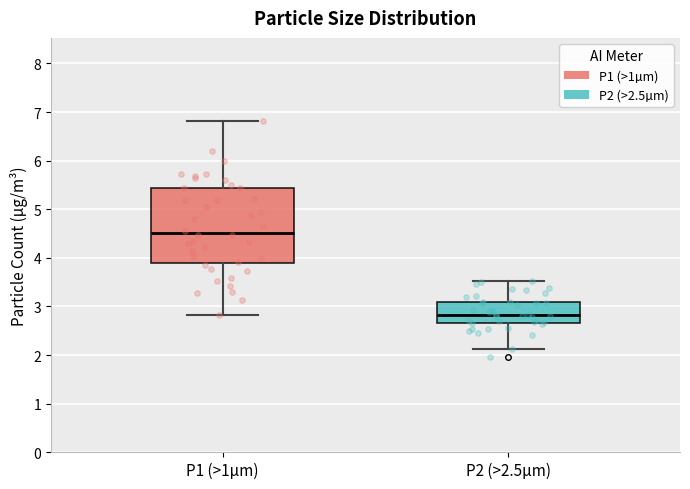

Which box has the highest median line?

P1 (>1µm)